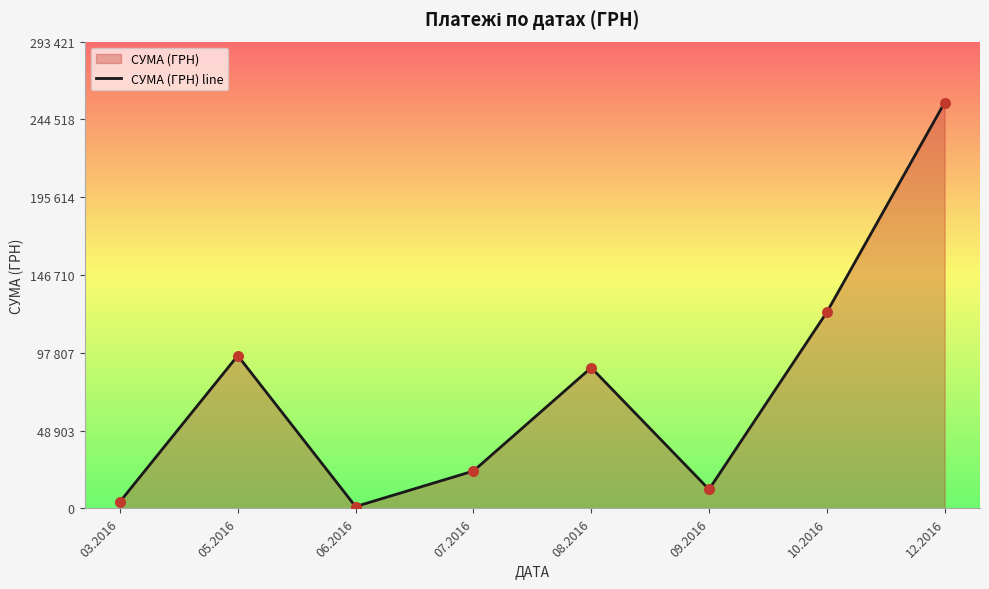

Which has a higher value, 08.2016 or 07.2016?

08.2016